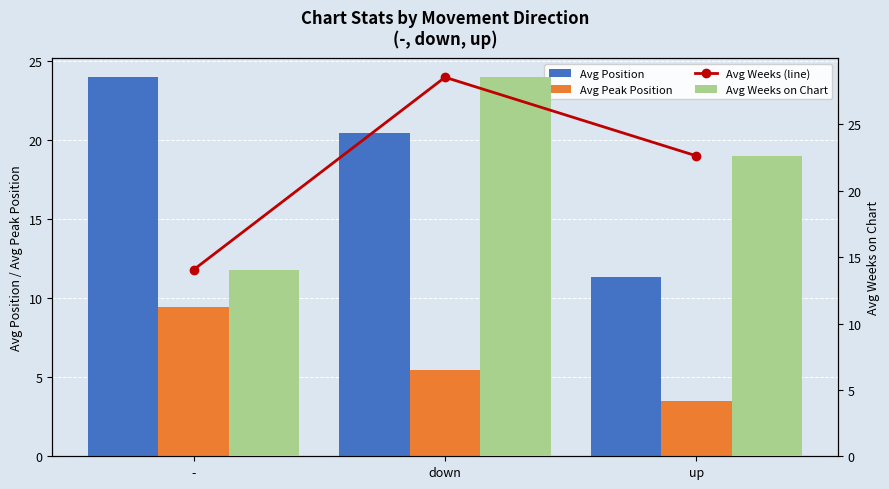

Does the chart contain stacked bars?

No